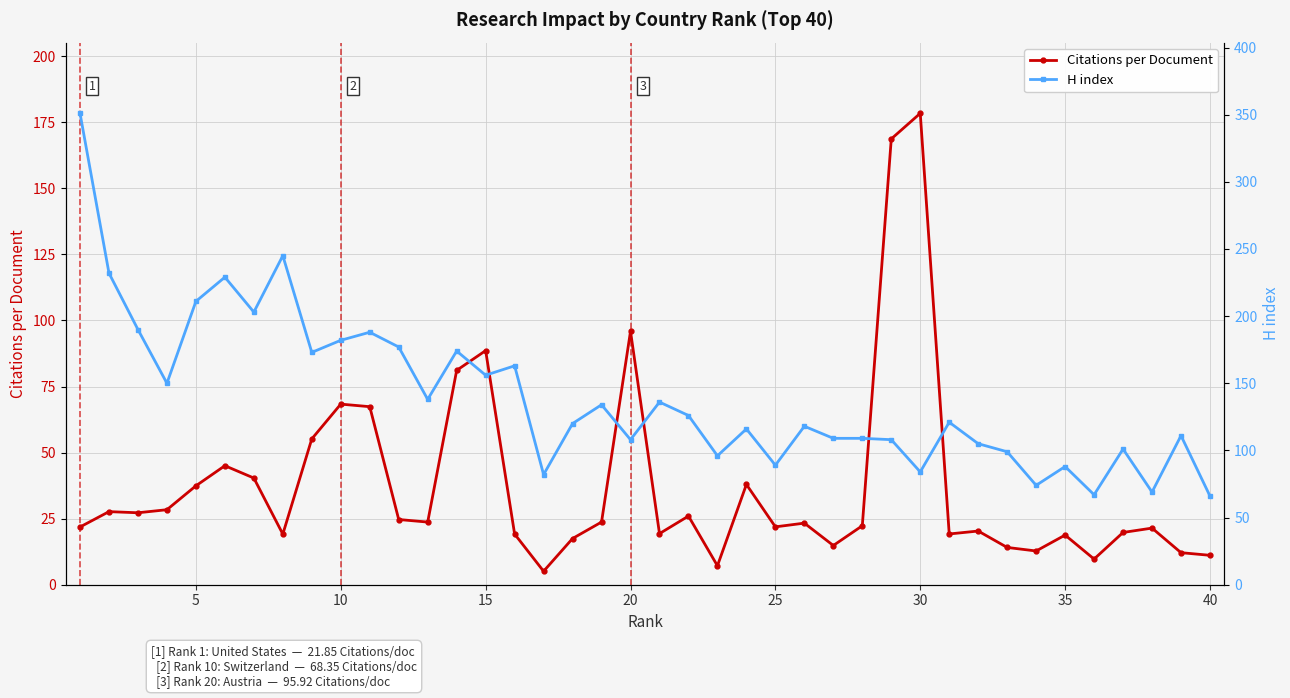

Where is Citations per Document nearest to the value 91?

15